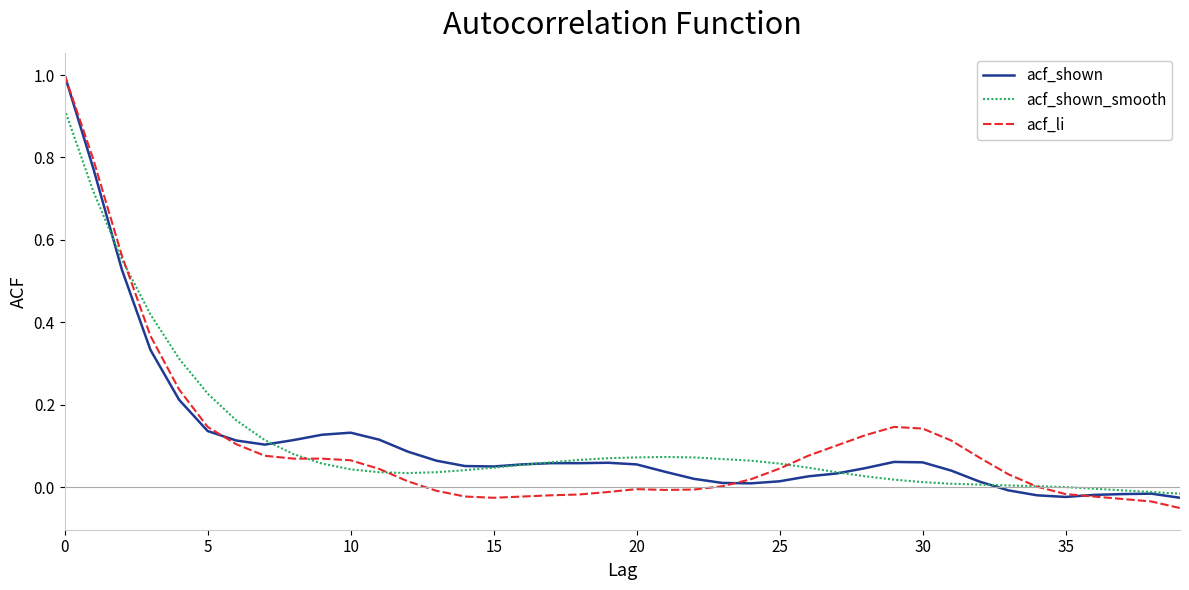

What is the maximum value shown in the chart?

1.0